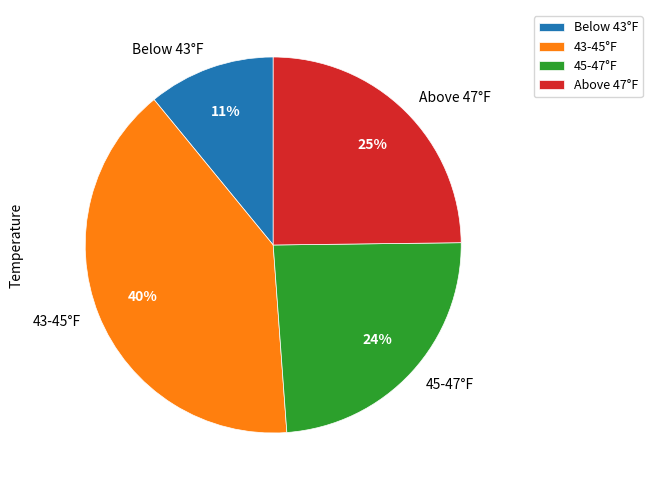

How many segments does this pie chart have?

4